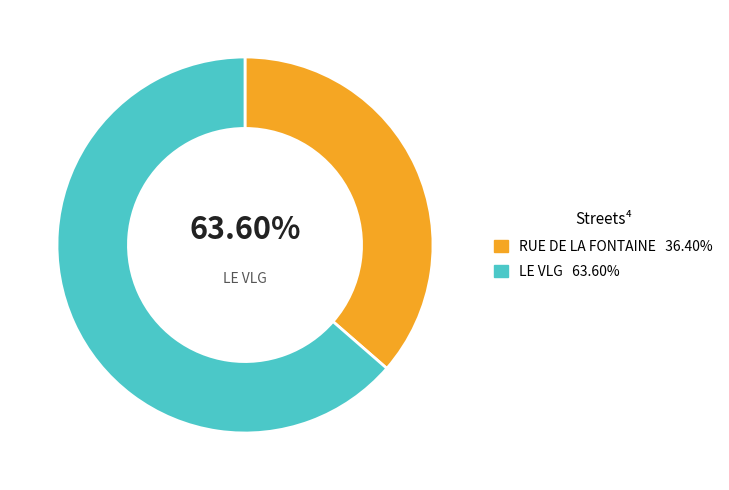

Rank the categories by value from lowest to highest.

RUE DE LA FONTAINE, LE VLG